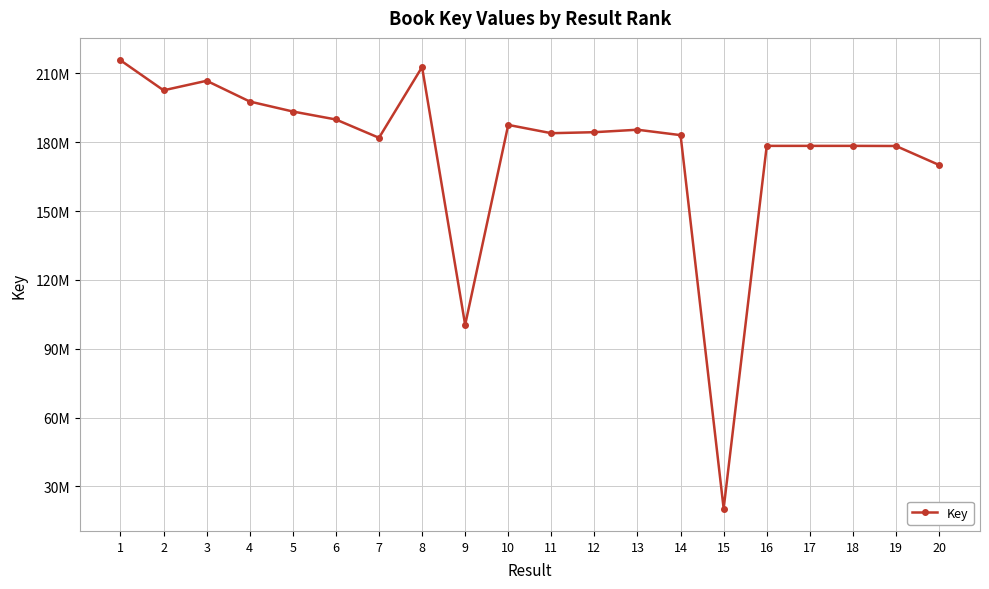

What is the approximate value at 12, to the nearest 100?

184401200